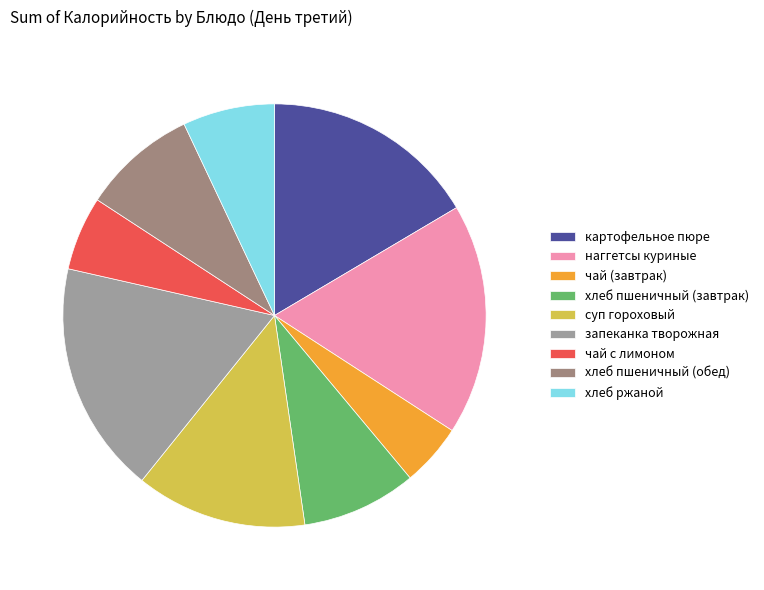

Does хлеб пшеничный (завтрак) account for over 50% of the chart?

No